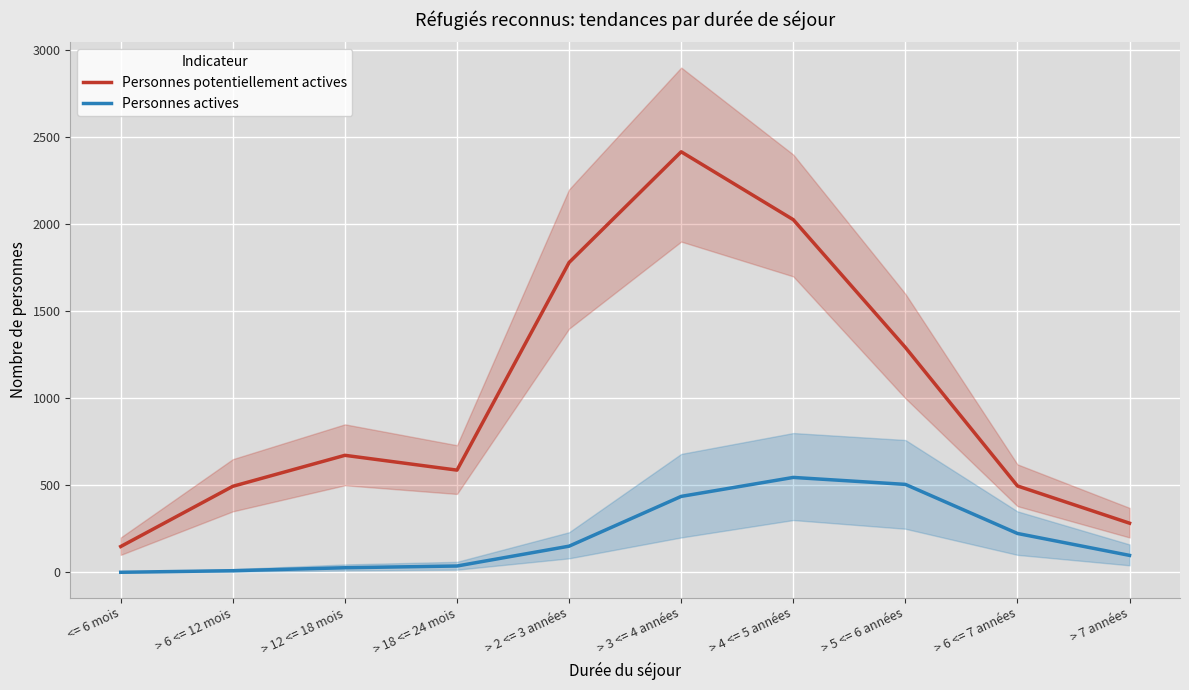

True or false: Personnes actives and Personnes potentiellement actives cross at least once.

False